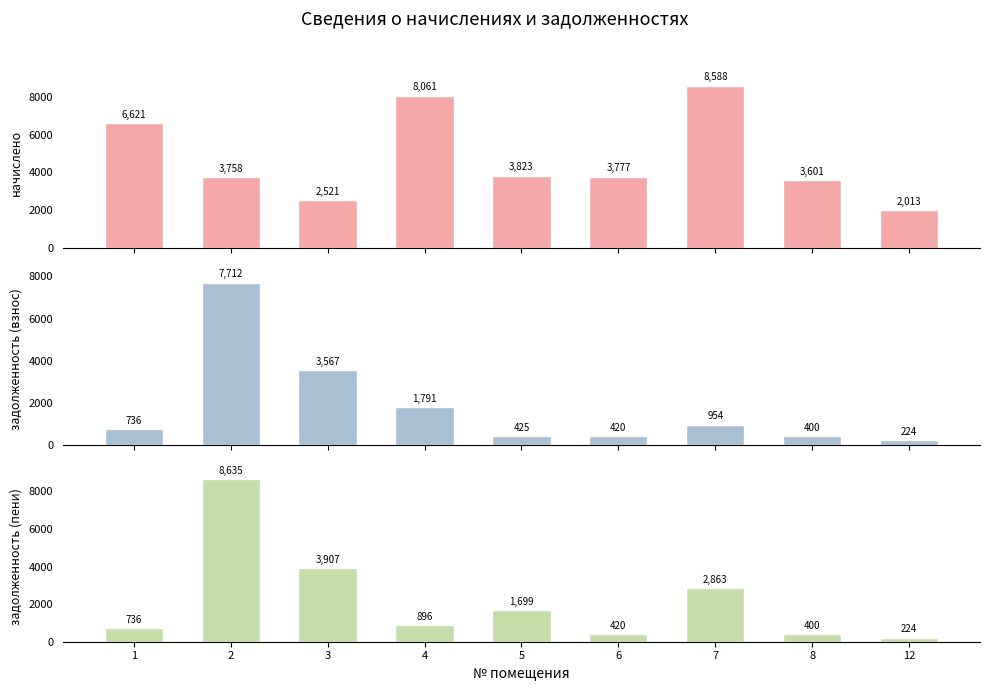

At which category does the chart reach its peak across all series?

2